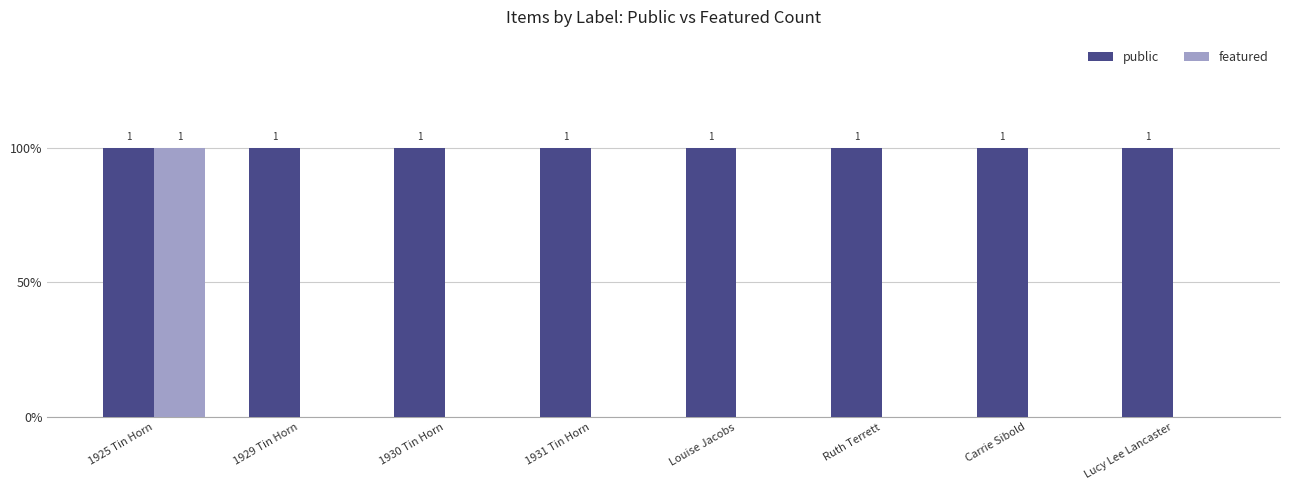

Does the chart contain stacked bars?

No